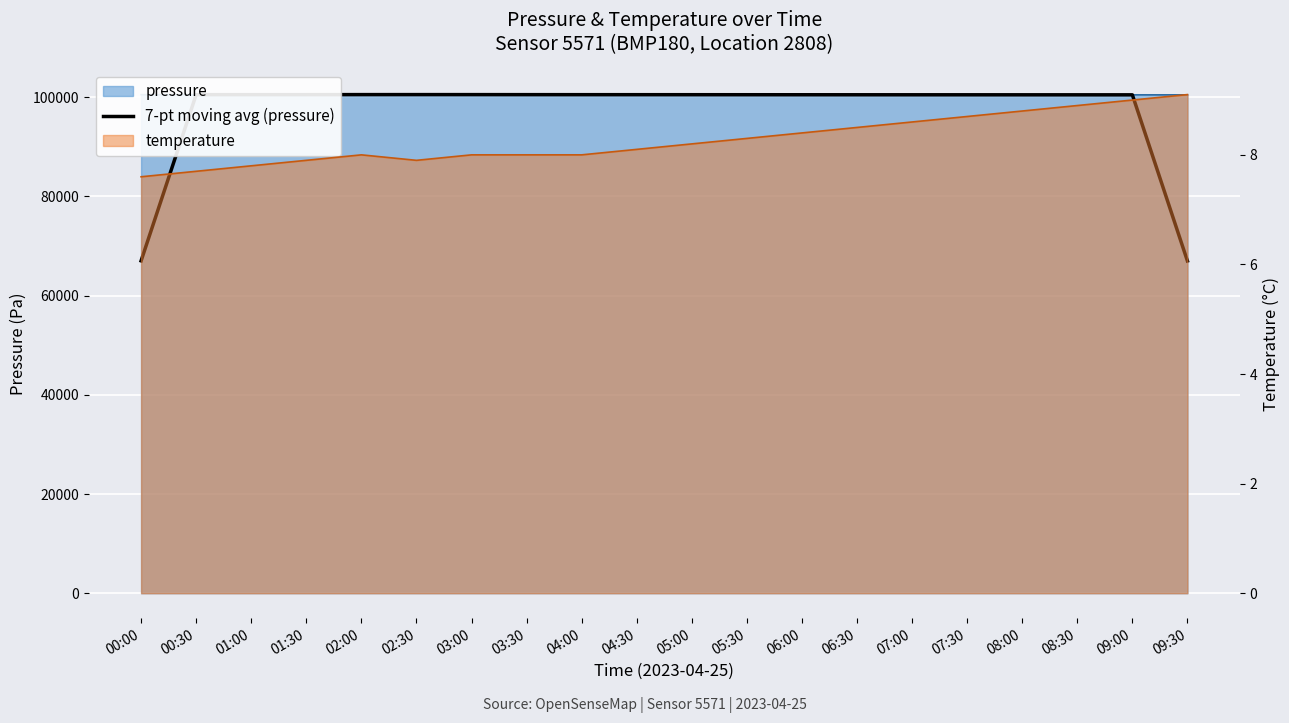

What is the label of the 12th point from the right?

04:00